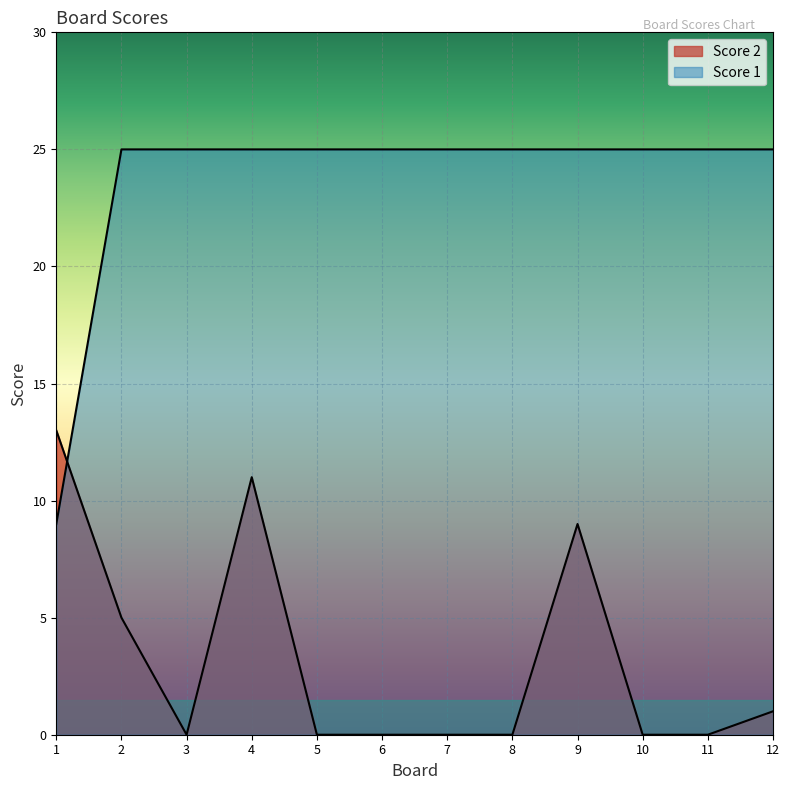

What is the value of the Score 1 point at the 6th from the left?

25